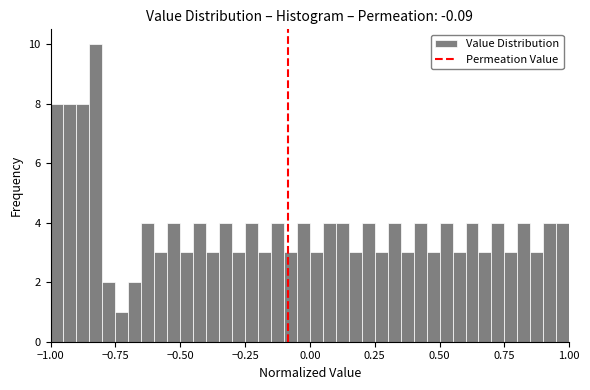

Around what value on the x-axis is the tallest bar? Give the approximate position of its centre, as read against the axis.

-0.80